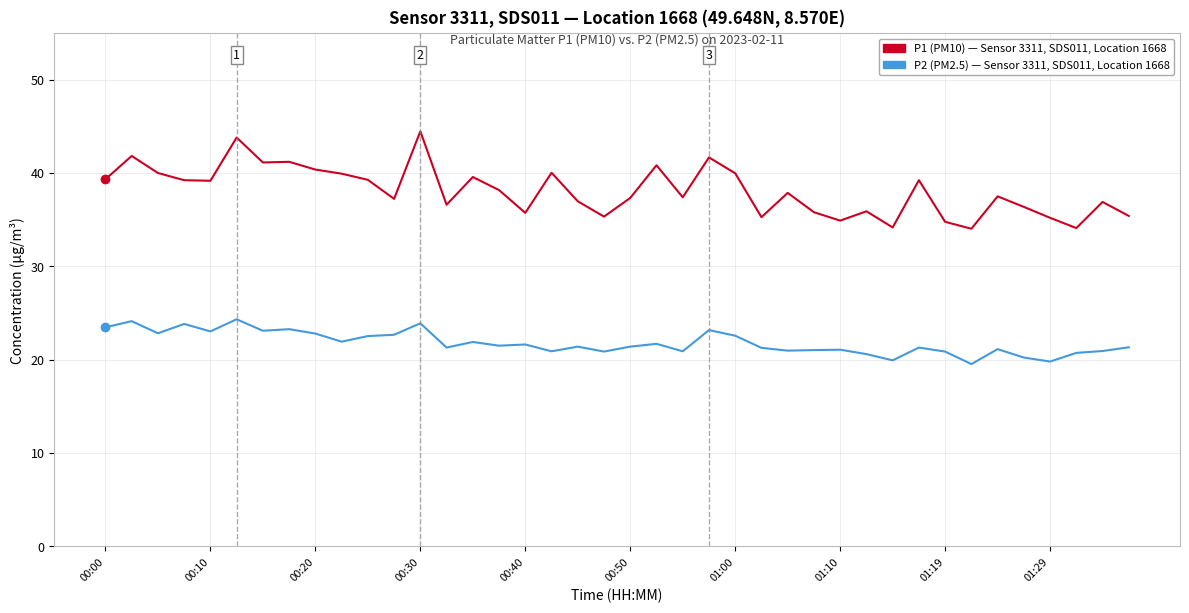

What is the minimum value shown in the chart?

19.5